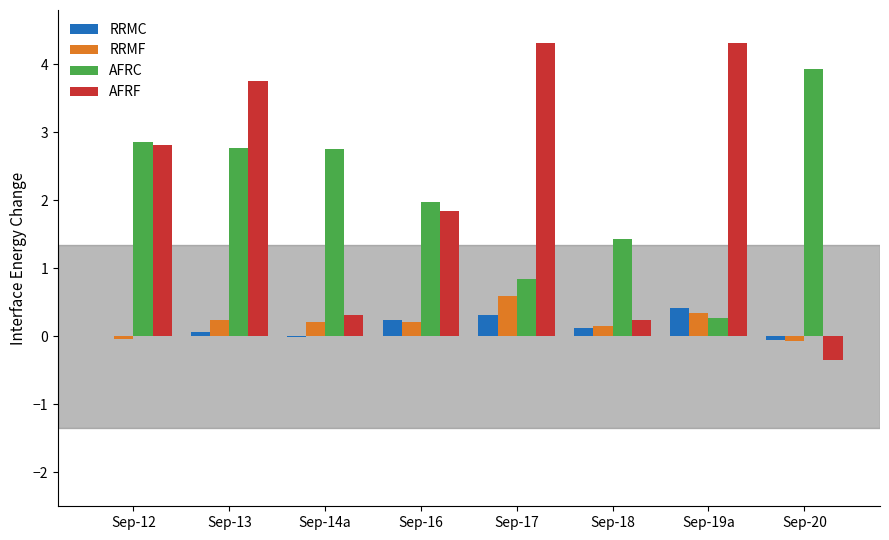

The value of AFRC at Sep-13 is 2.8. True or false?

True